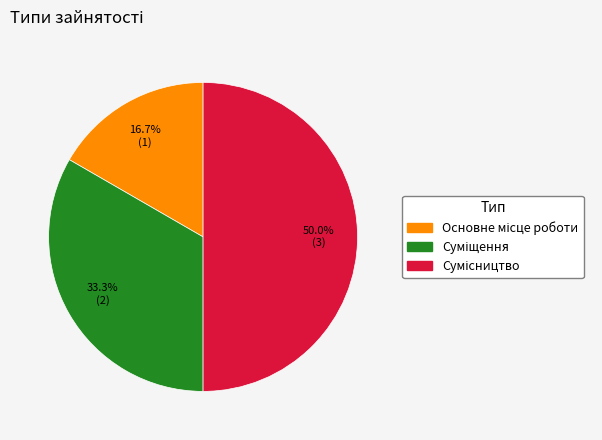

Combined, do Суміщення and Основне місце роботи account for over 50%?

No